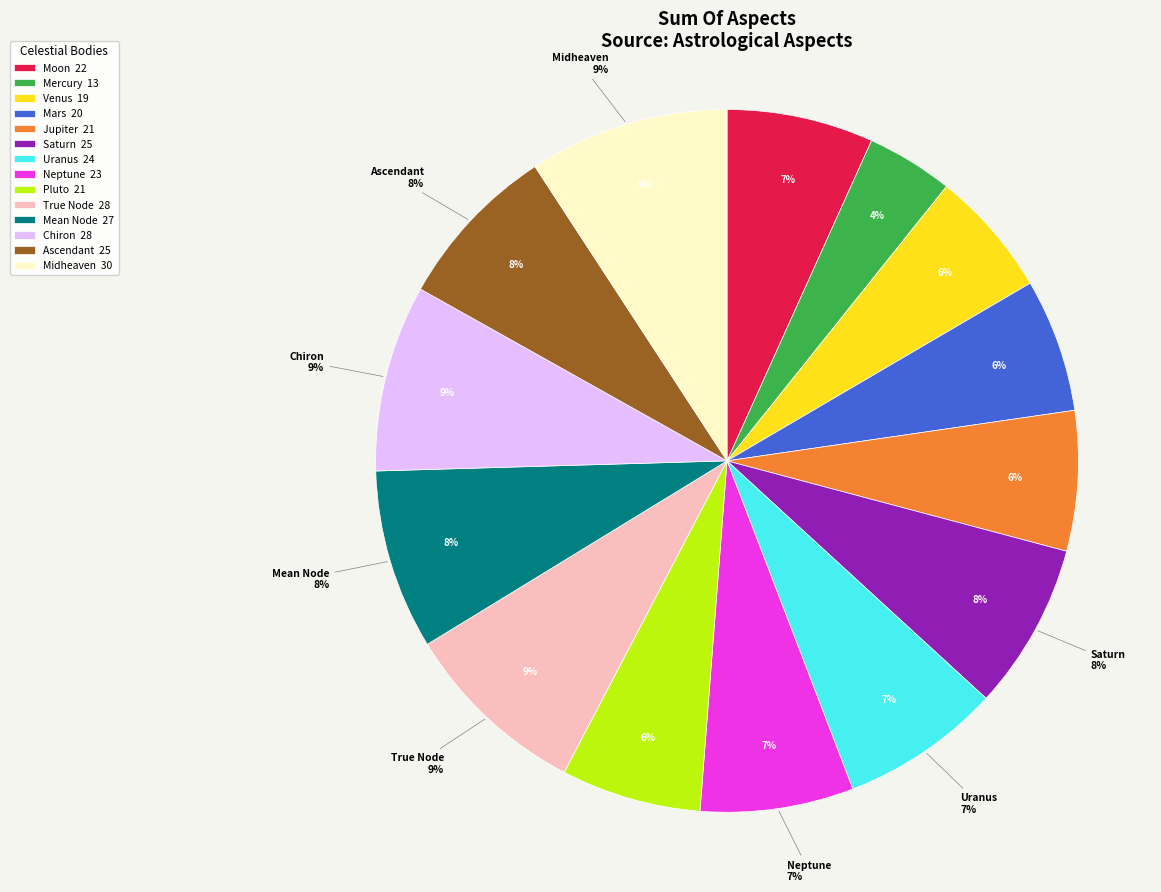

Between Mercury and Neptune, which is larger?

Neptune